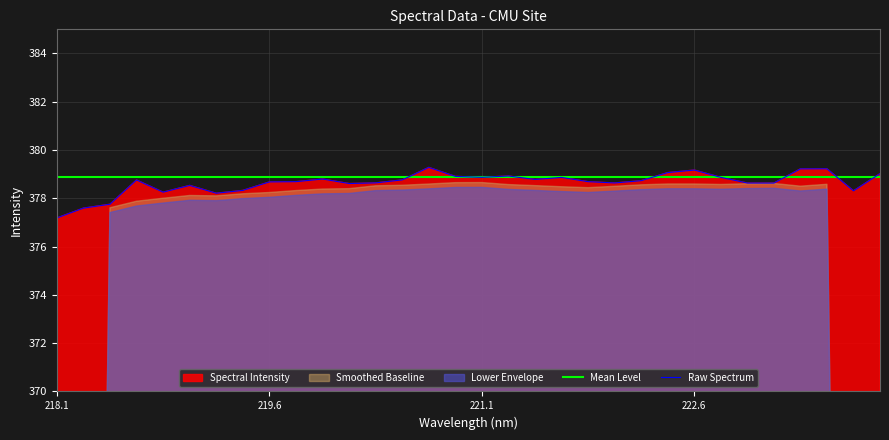

In Raw Spectrum, how many points are lower than both neighbors (excluding endpoints)?

8